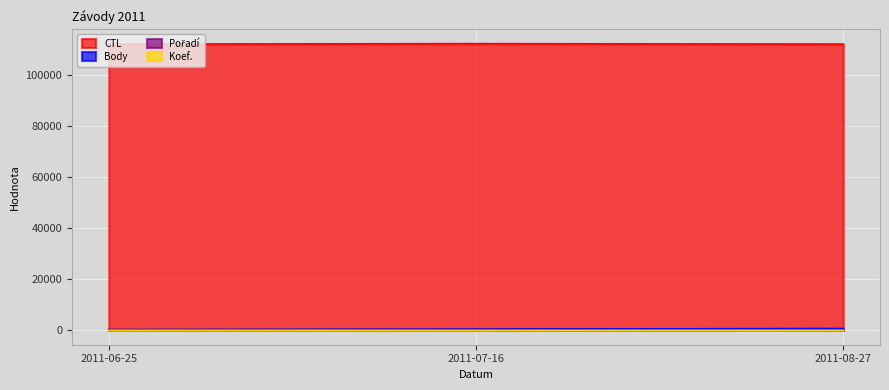

True or false: CTL has a value of 112204 at 2011-06-25.

True